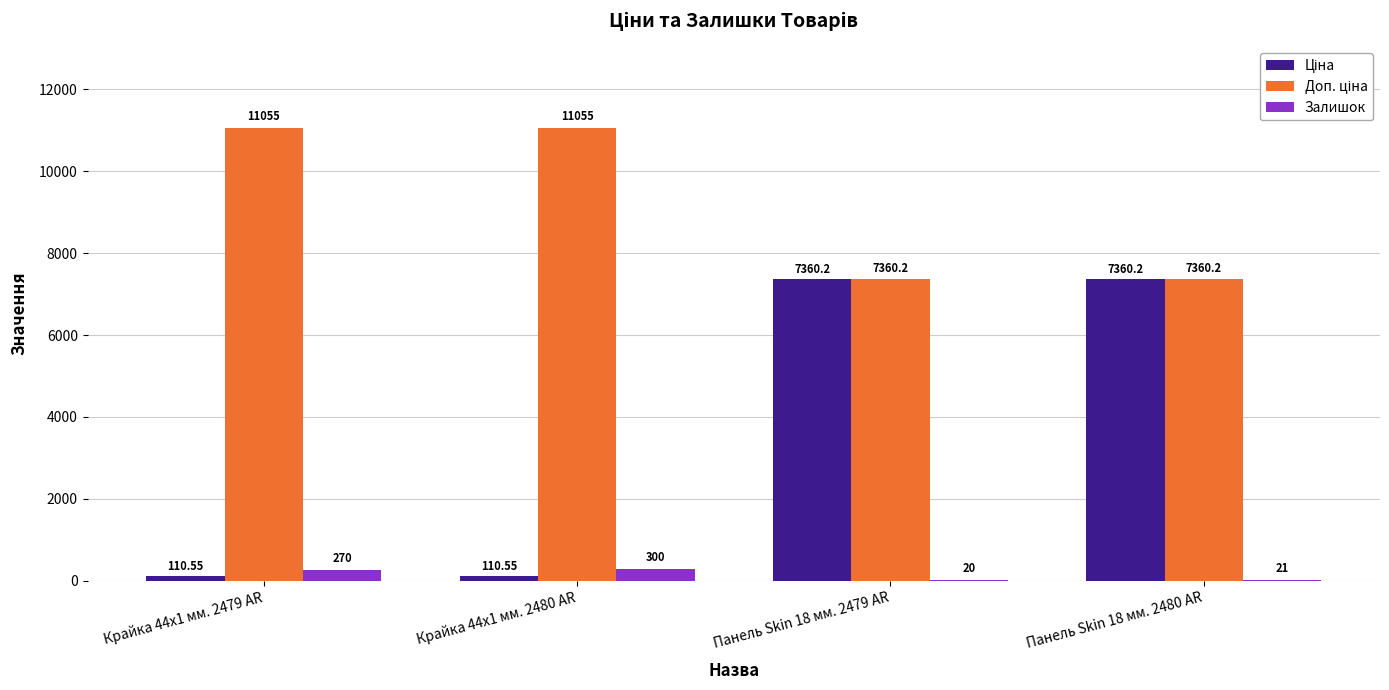

At which category is the sum across all series the highest?

Панель Skin 18 мм. 2480 AR